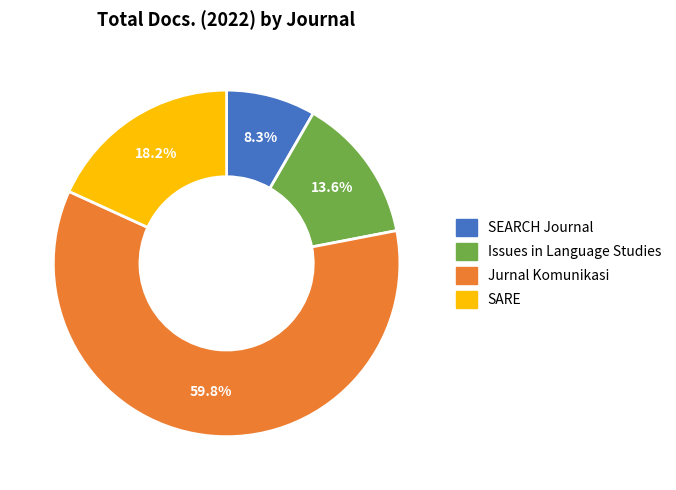

To the nearest percent, what portion does Issues in Language Studies represent?

14%